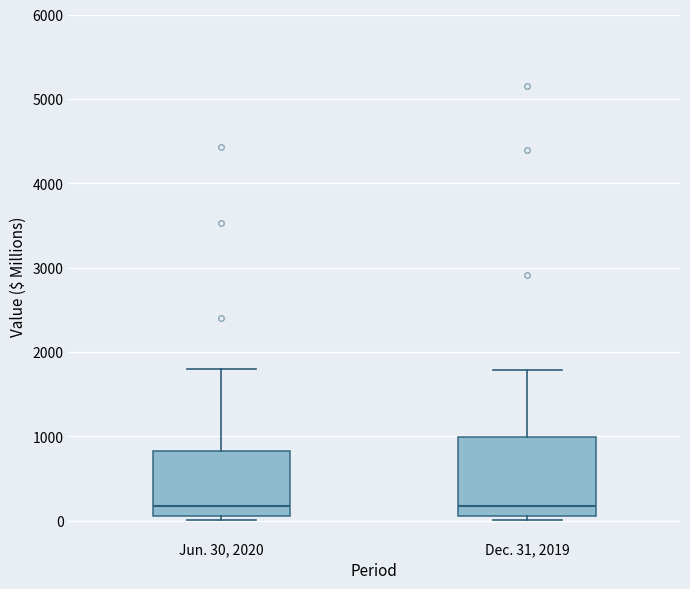

Where is the lower edge of the box for Dec. 31, 2019 on the y-axis? The values are not printed on the chart, so give them approximately, as read against the axis.

100